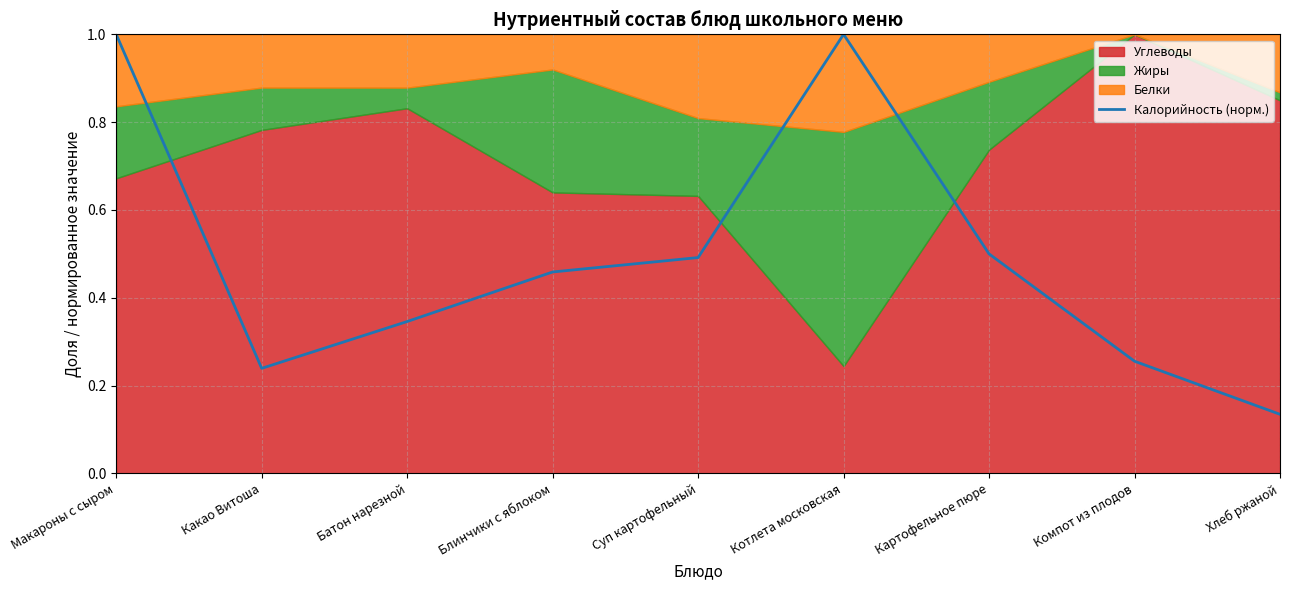

Between Какао Витоша and Батон нарезной, which is larger?

Батон нарезной